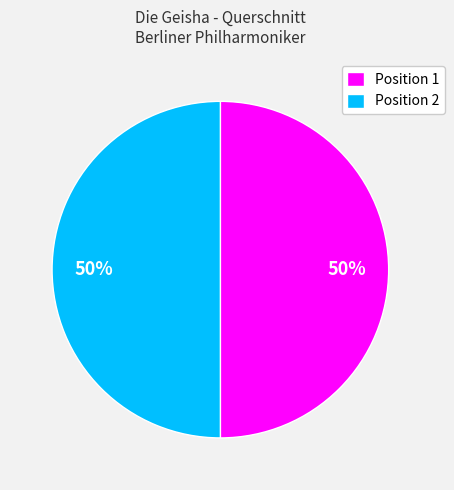

To the nearest percent, what is the combined percentage of Position 2 and Position 1?

100%